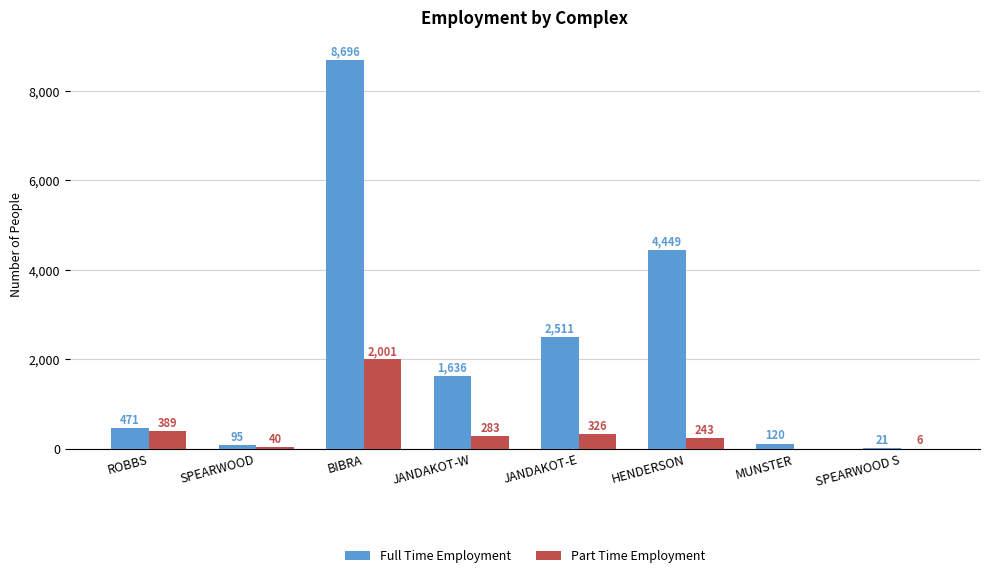

Which series has the largest range (max minus min)?

Full Time Employment